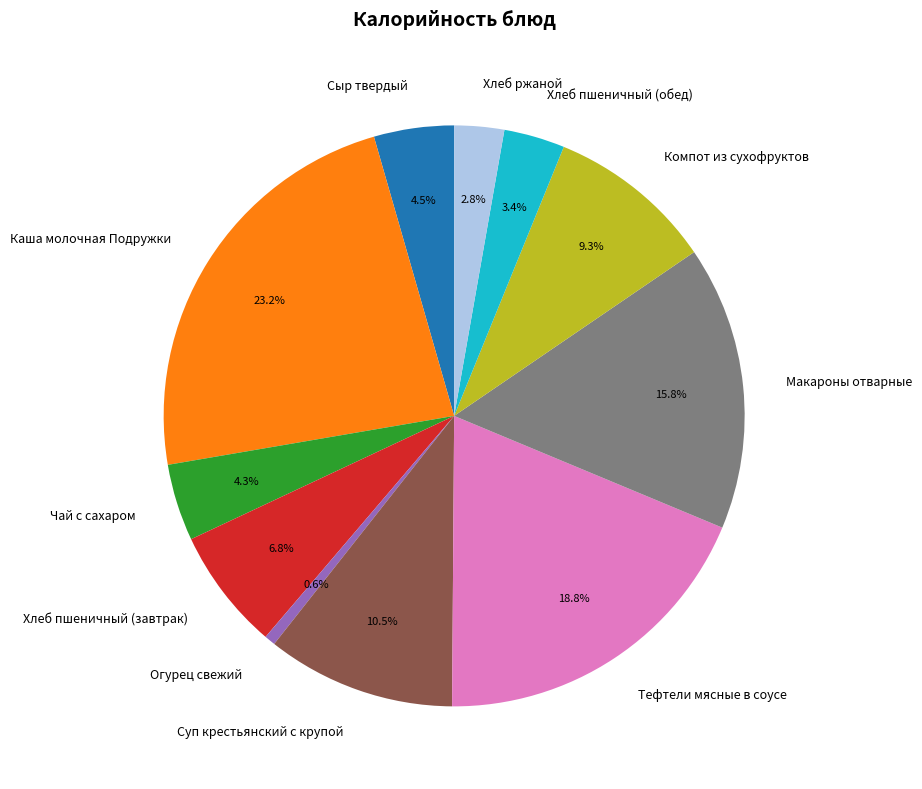

Between Чай с сахаром and Макароны отварные, which is larger?

Макароны отварные